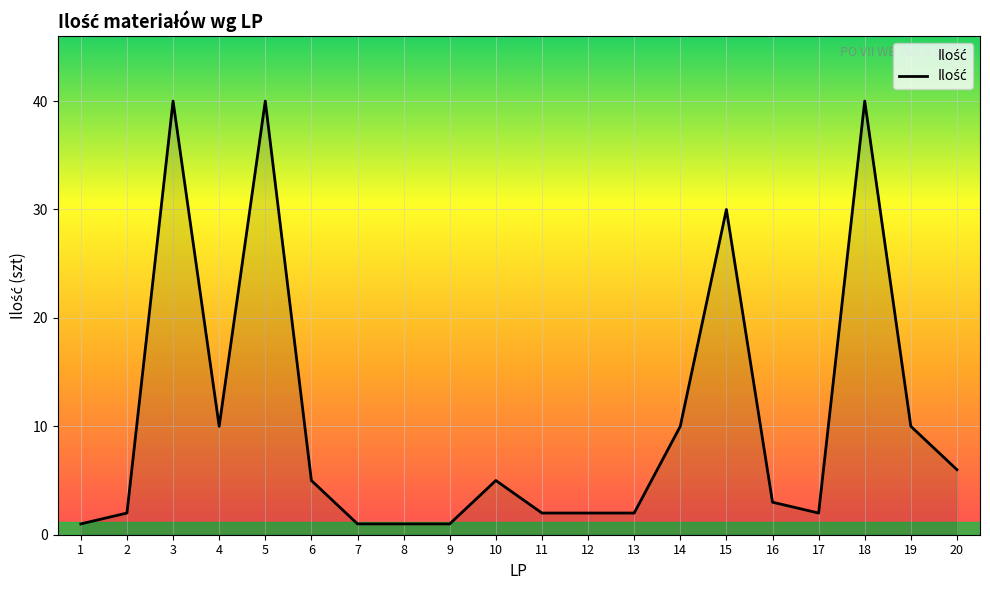

True or false: there are more than 1 points higher than both neighbors.

True